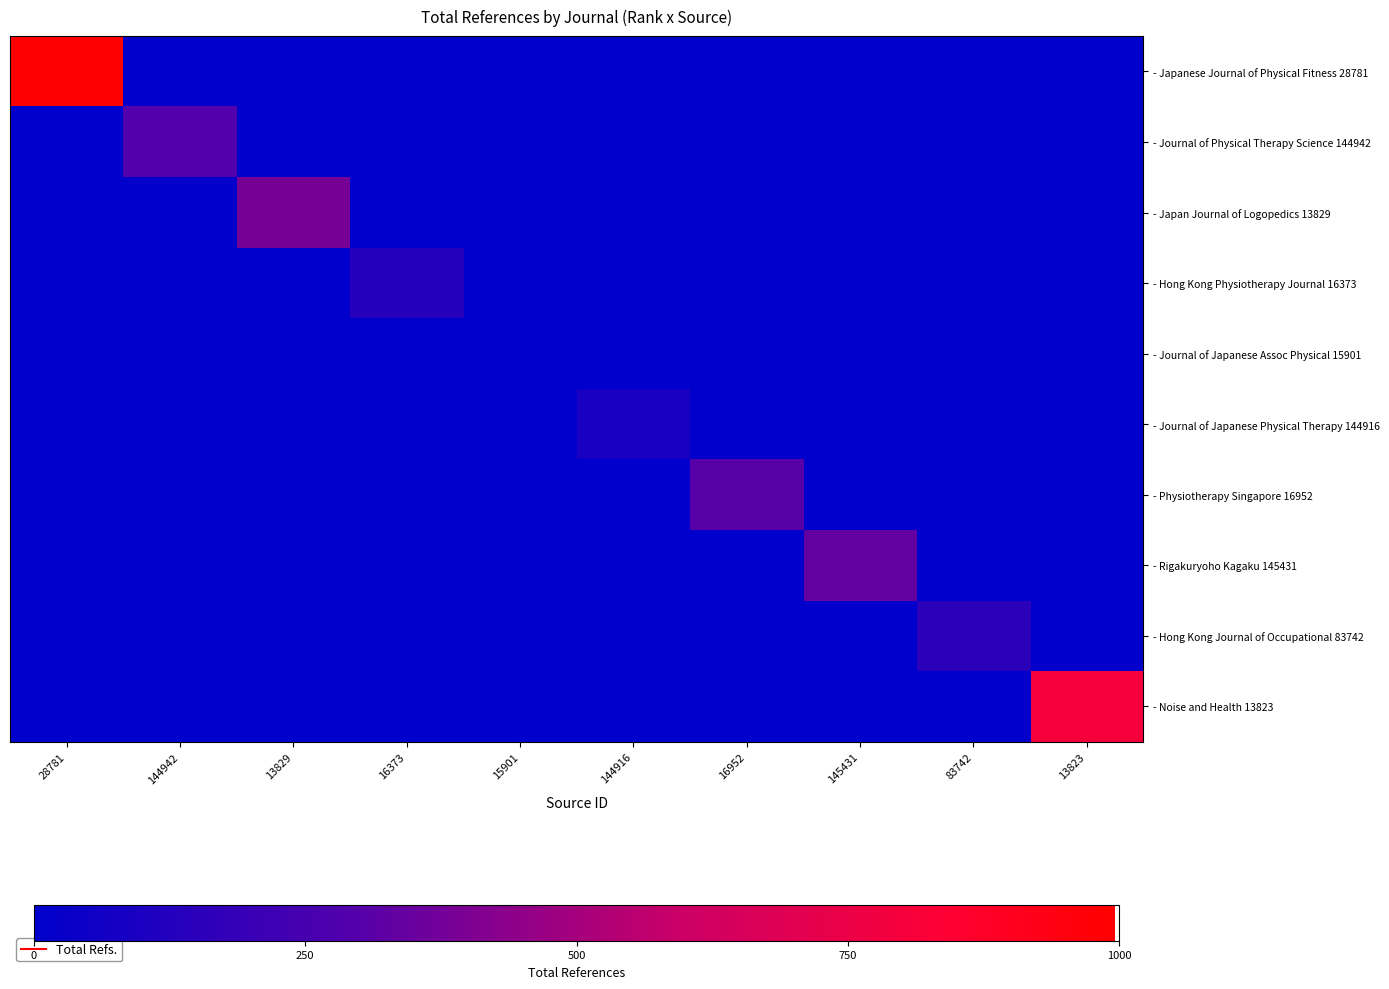

At which category is the sum across all series the highest?

28781